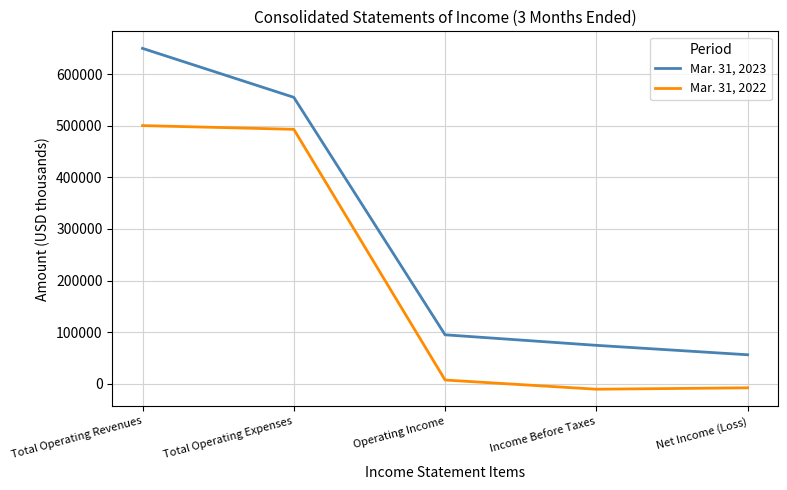

At which label is Mar. 31, 2022 closest to 244771?

Operating Income